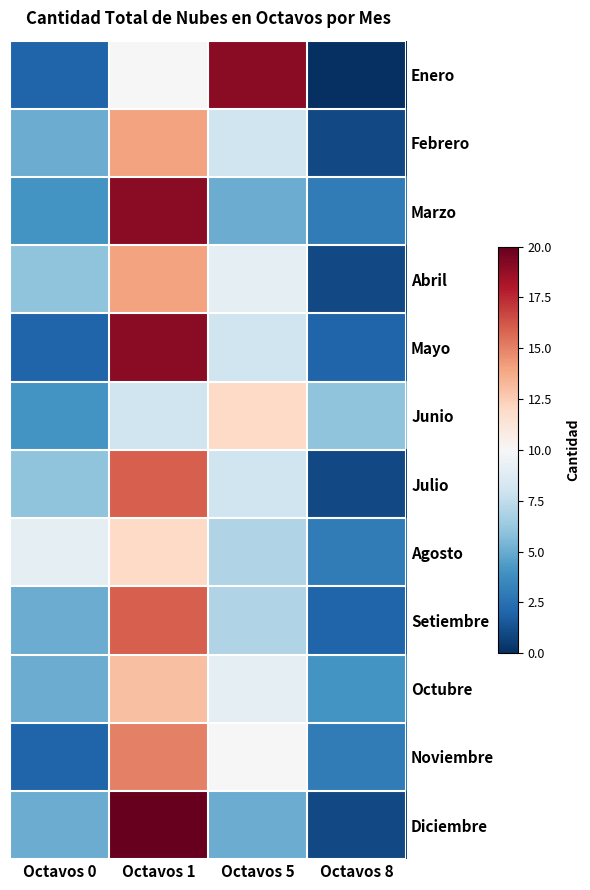

How many series are shown in this chart?

12